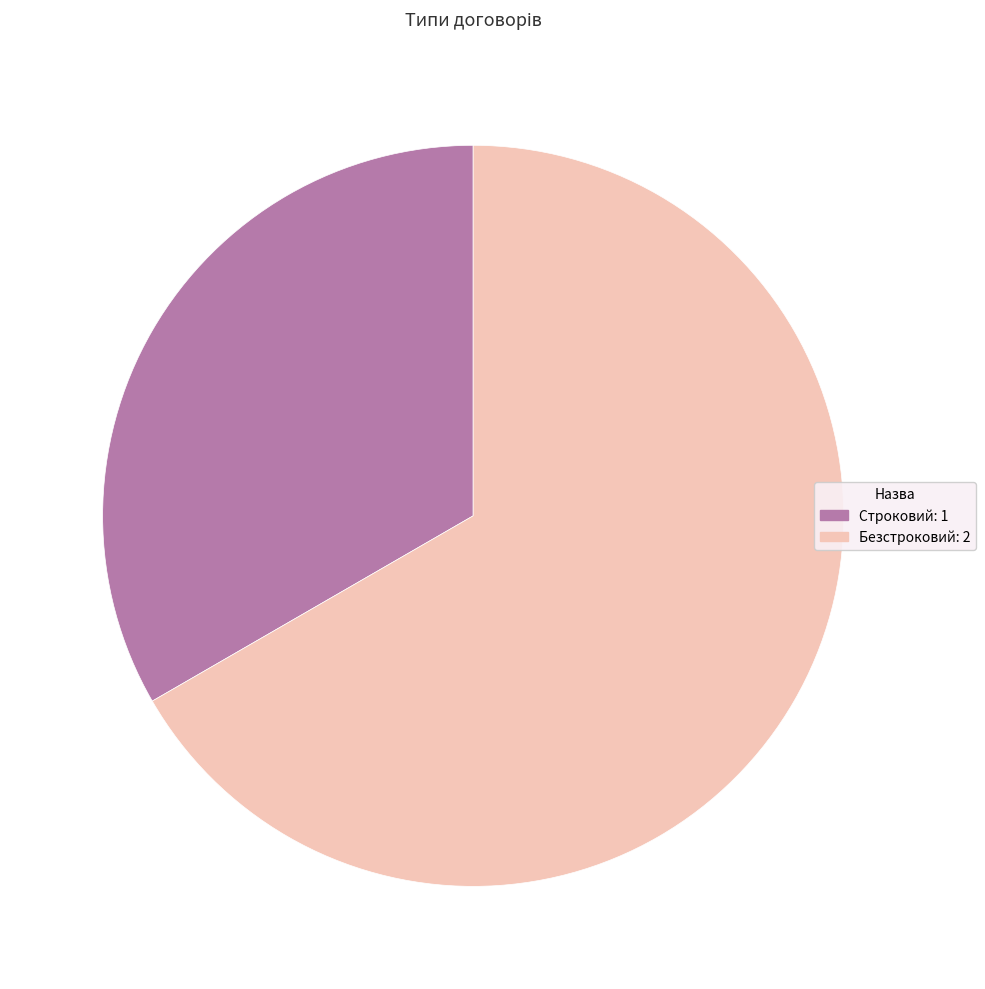

What is the ratio of the value at Строковий to the value at Безстроковий?

0.5